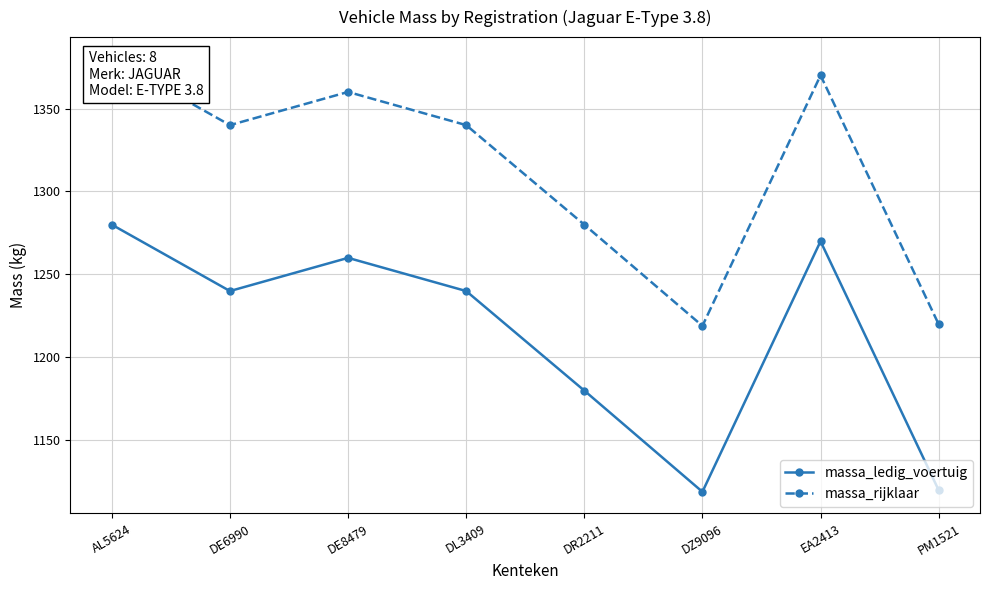

At which category is the sum across all series the highest?

AL5624